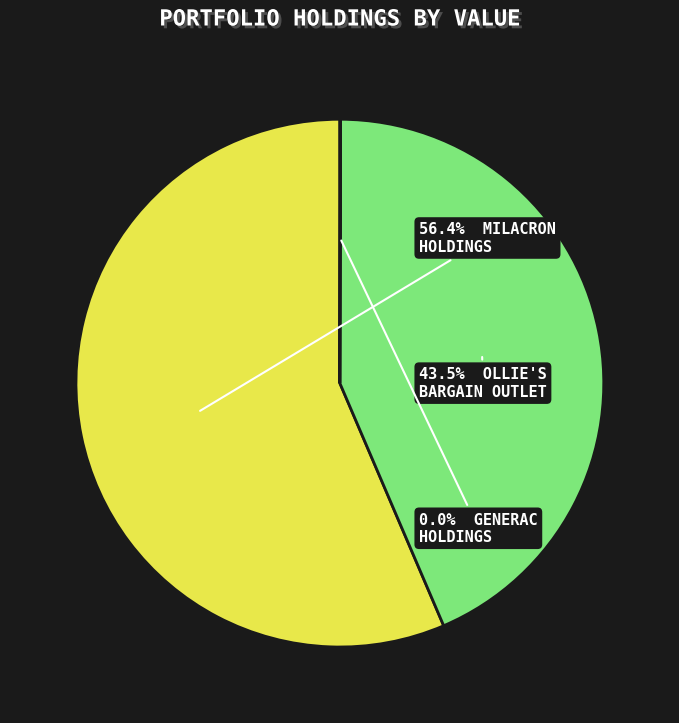

Is there any slice that represents more than half of the pie?

Yes